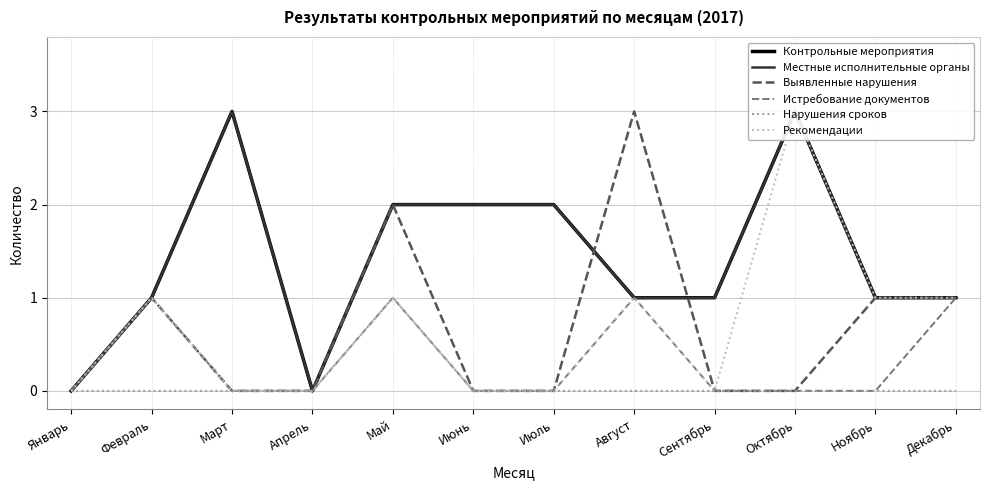

What position from the left is Ноябрь?

11